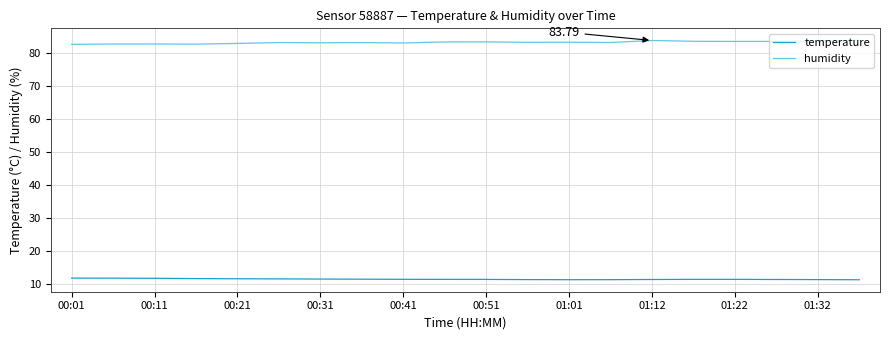

How many temperature values are between 11 and 12?

20